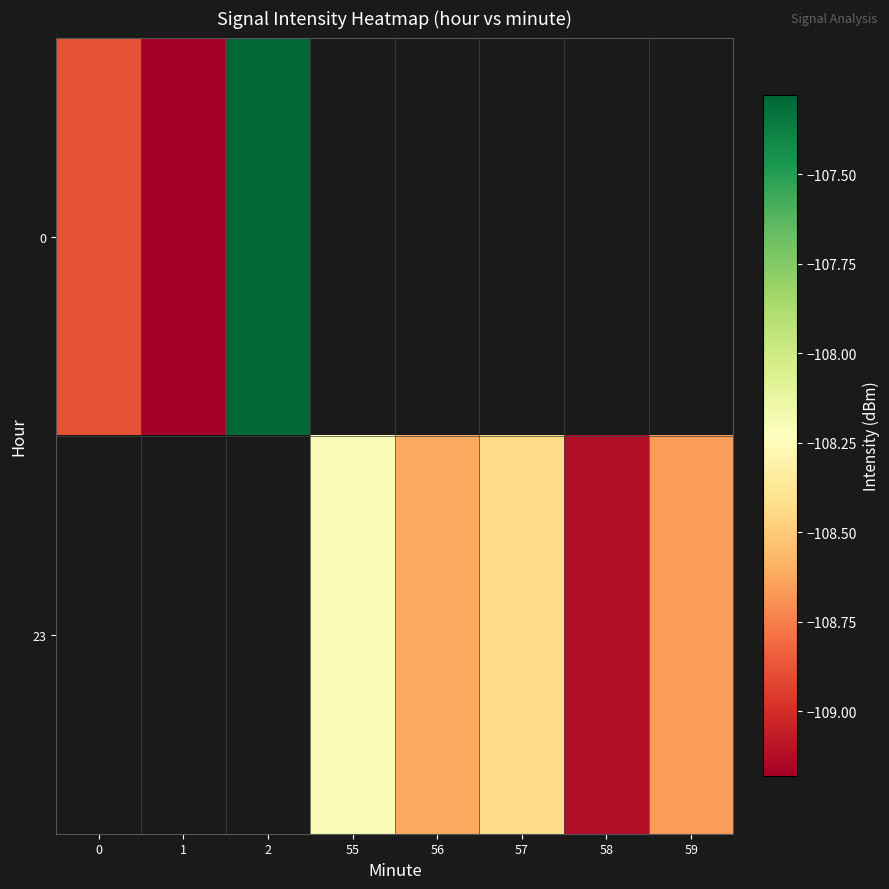

Which label corresponds to the largest value in the chart?

2